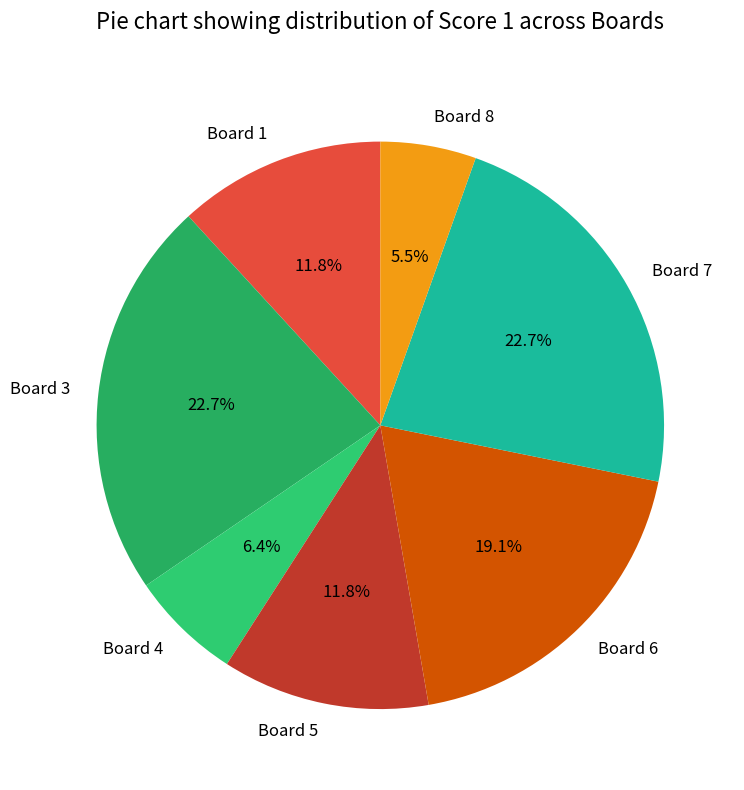

What is the total percentage of Board 4 and Board 3?

29.1%